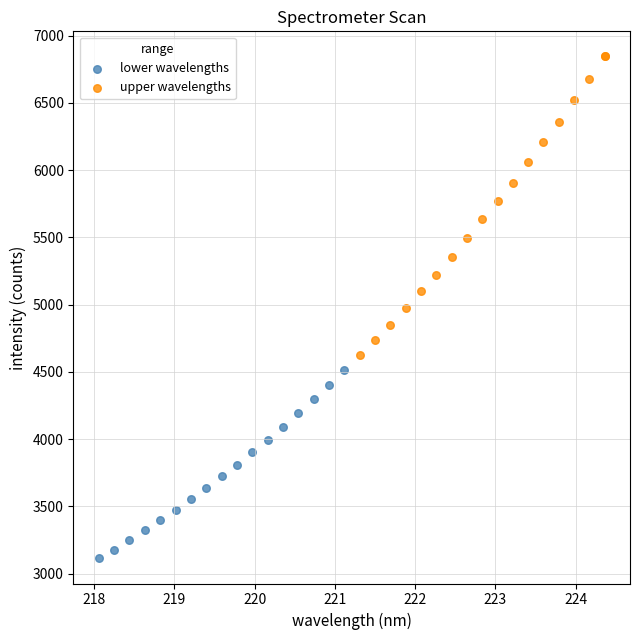

Which series has the widest spread of Y values?

upper wavelengths